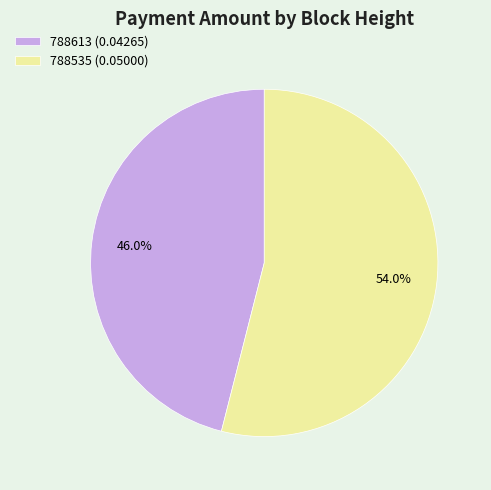

What portion of the pie excludes 788613?

54.0%